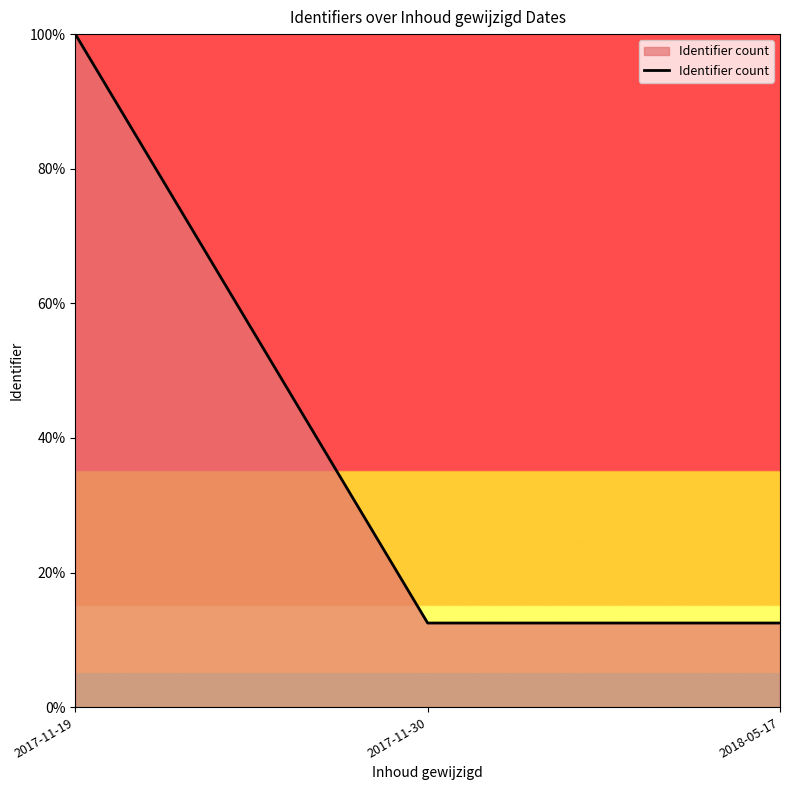

What position from the left is 2017-11-30?

2